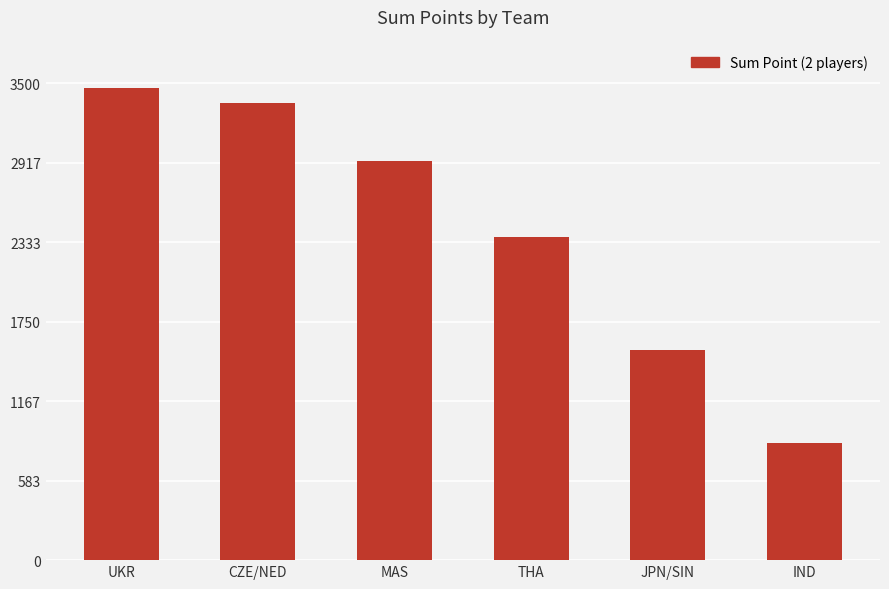

Reading left to right, extract all data points from this chart.

UKR=3466	CZE/NED=3352	MAS=2932	THA=2371	JPN/SIN=1543	IND=862